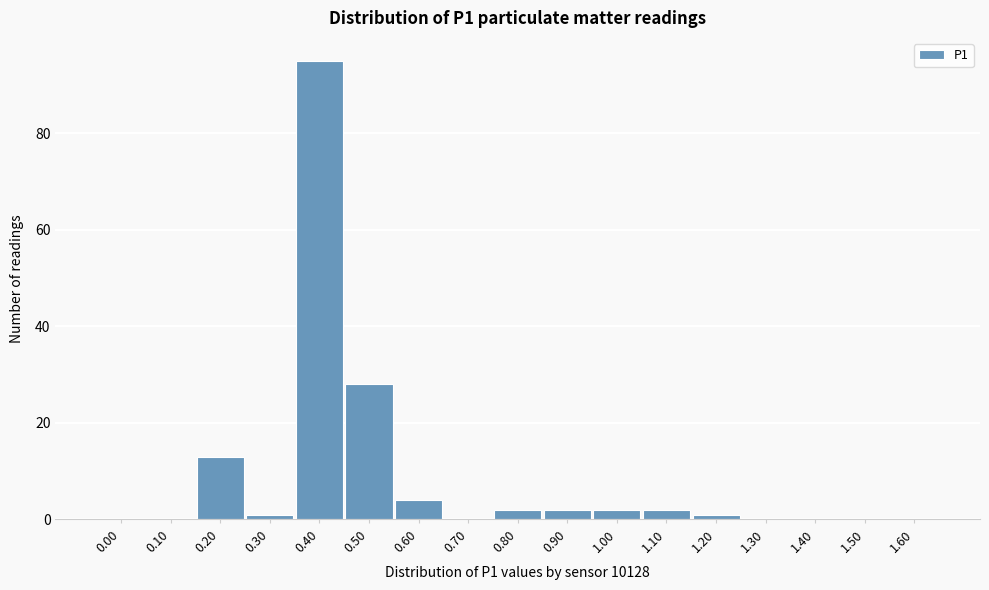

Reading right to left, what are all the values shown in this chart?

1.60=0	1.50=0	1.40=0	1.30=0	1.20=1	1.10=2	1.00=2	0.90=2	0.80=2	0.70=0	0.60=4	0.50=28	0.40=95	0.30=1	0.20=13	0.10=0	0.00=0